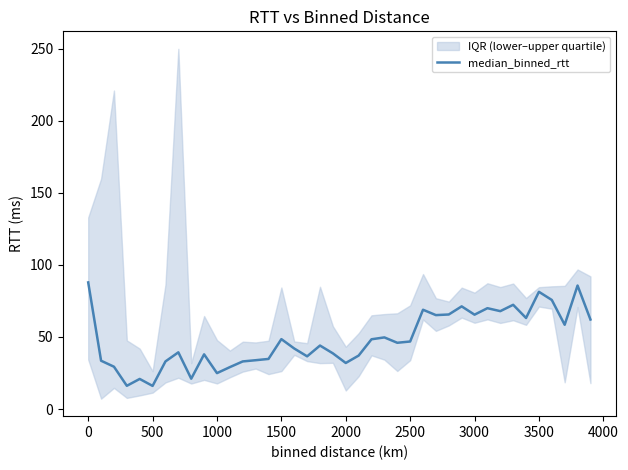

What is the maximum value for median_binned_rtt?

87.9